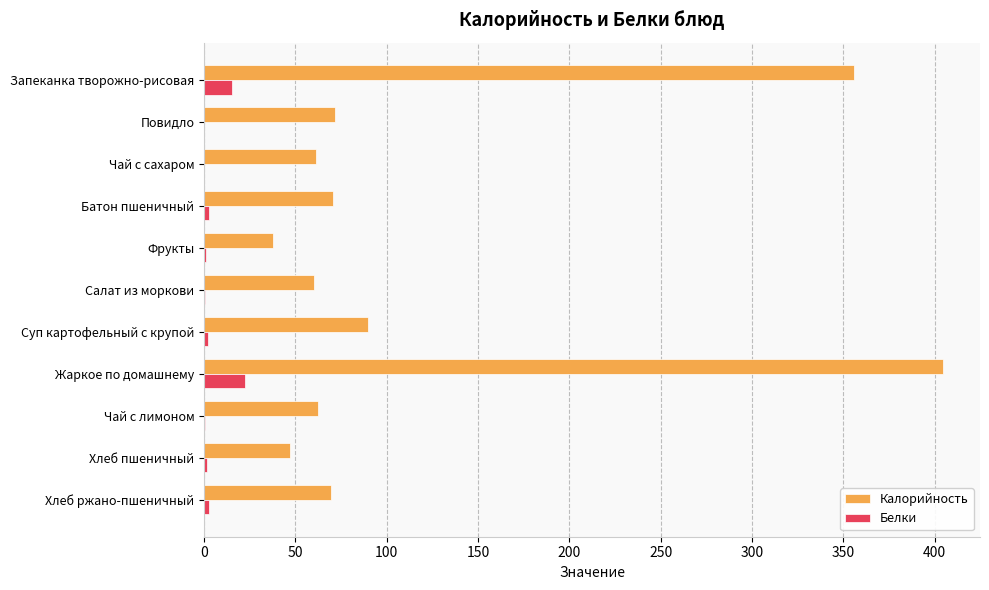

What is the sum of all Белки values?

48.5